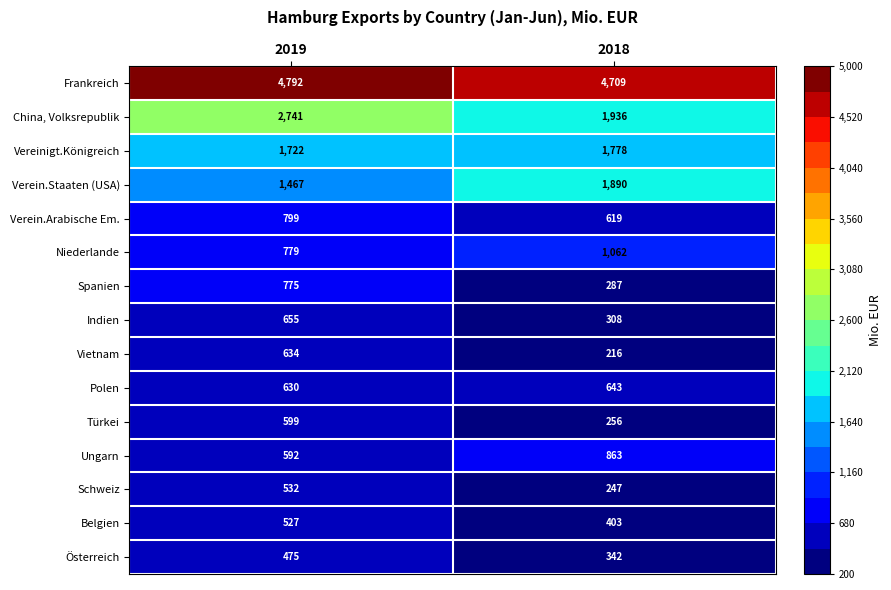

Rank the series at 2018 from highest to lowest value.

Frankreich, China, Volksrepublik, Verein.Staaten (USA), Vereinigt.Königreich, Niederlande, Ungarn, Polen, Verein.Arabische Em., Belgien, Österreich, Indien, Spanien, Türkei, Schweiz, Vietnam